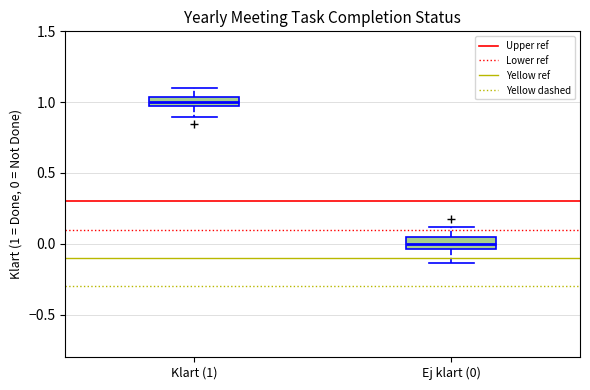

Which box's median line is the highest?

Klart (1)